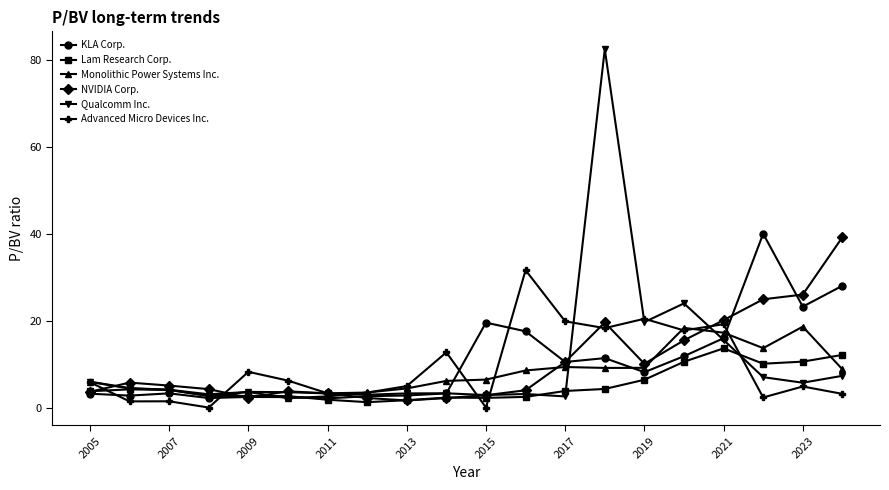

True or false: KLA Corp. has more than 2 points higher than both neighbors.

True